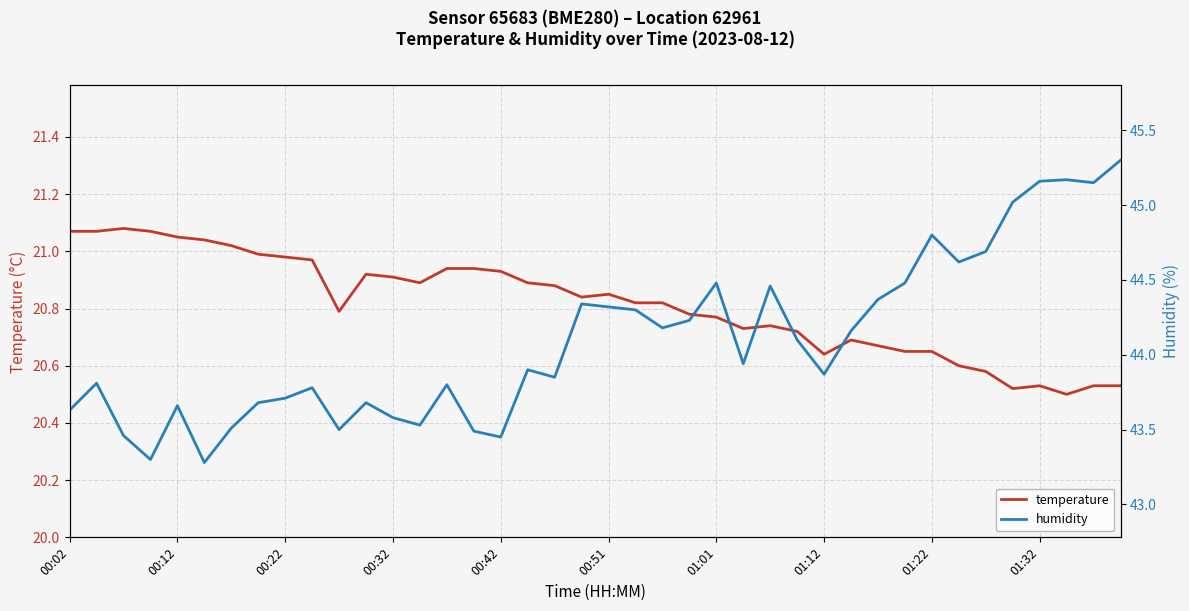

Count the number of data series in this chart.

2